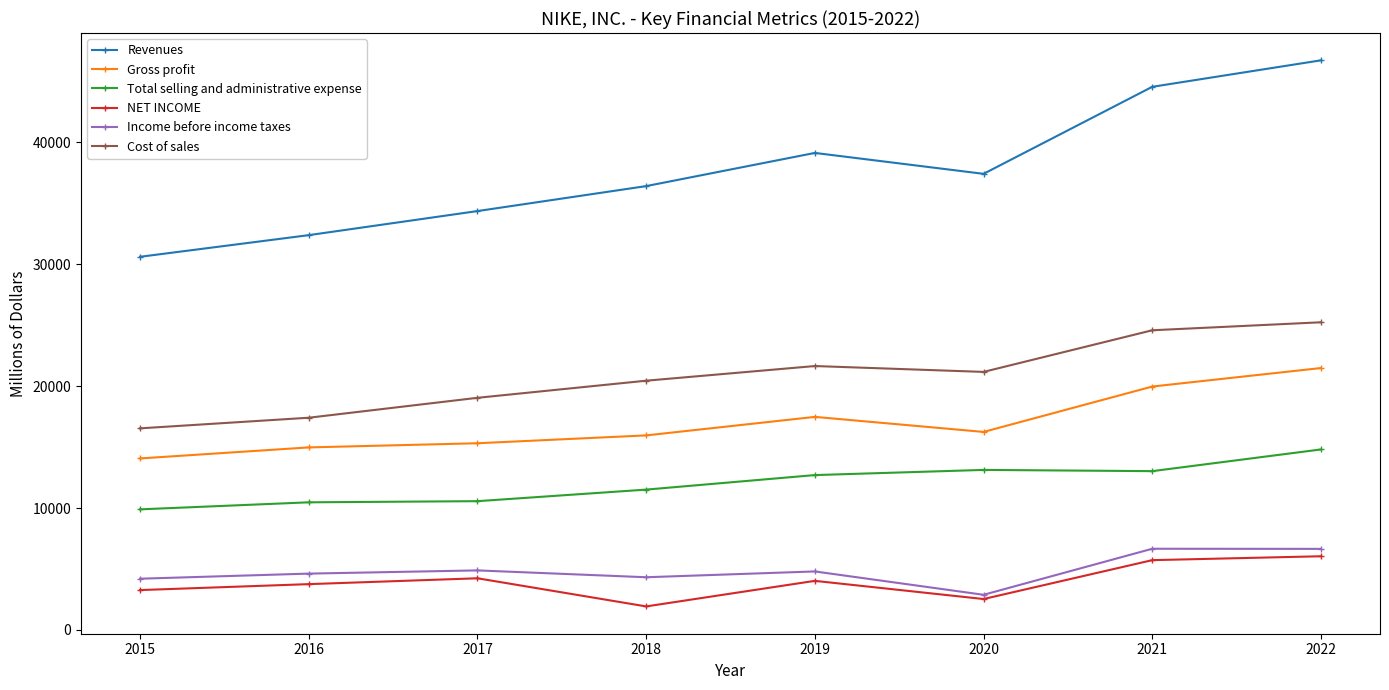

Is it true that Income before income taxes equals 2887 at 2020?

True